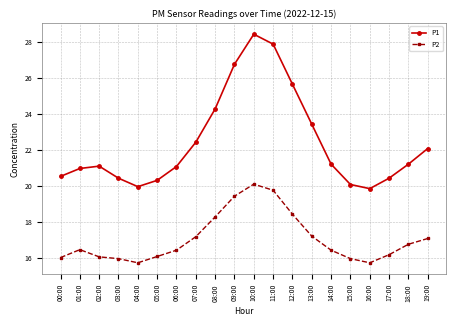

True or false: P2 has a value of 17.1 at 19:00.

True